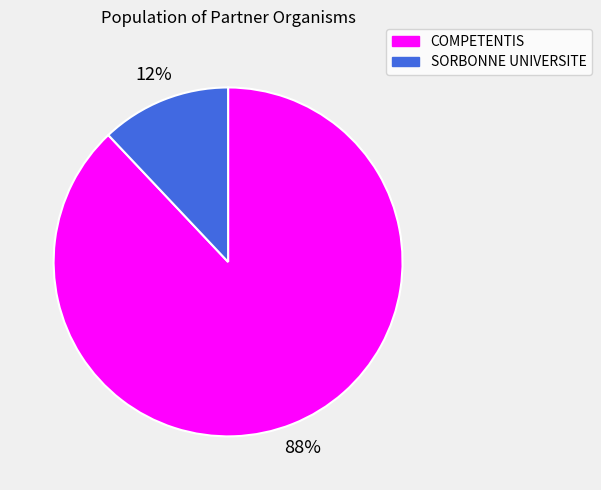

Which slice represents more than half of the pie?

COMPETENTIS